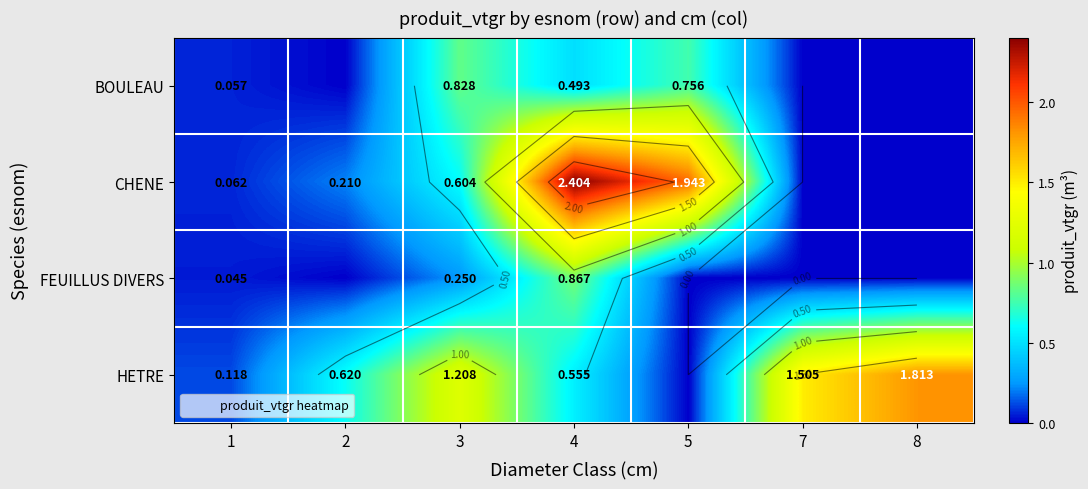

The value of HETRE at 7 is 0.3. True or false?

False